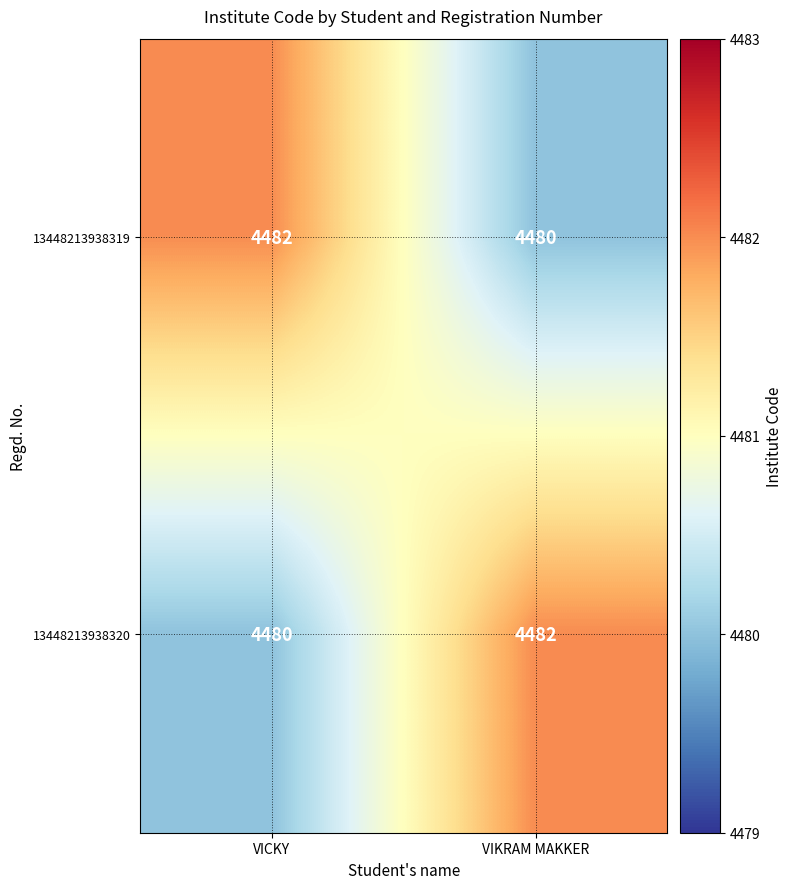

What is the average value of the 13448213938319 series?

4481